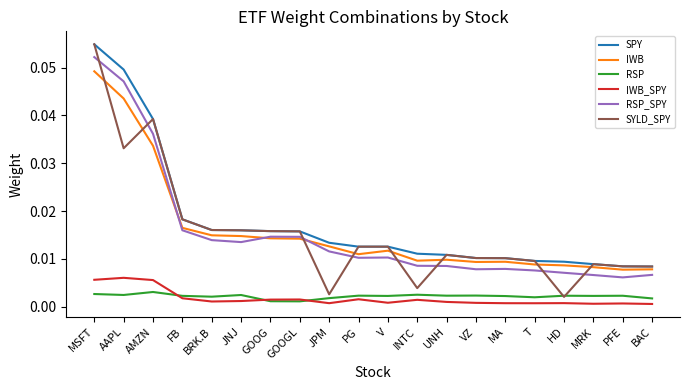

What are all the series names shown in the legend?

SPY, IWB, RSP, IWB_SPY, RSP_SPY, SYLD_SPY